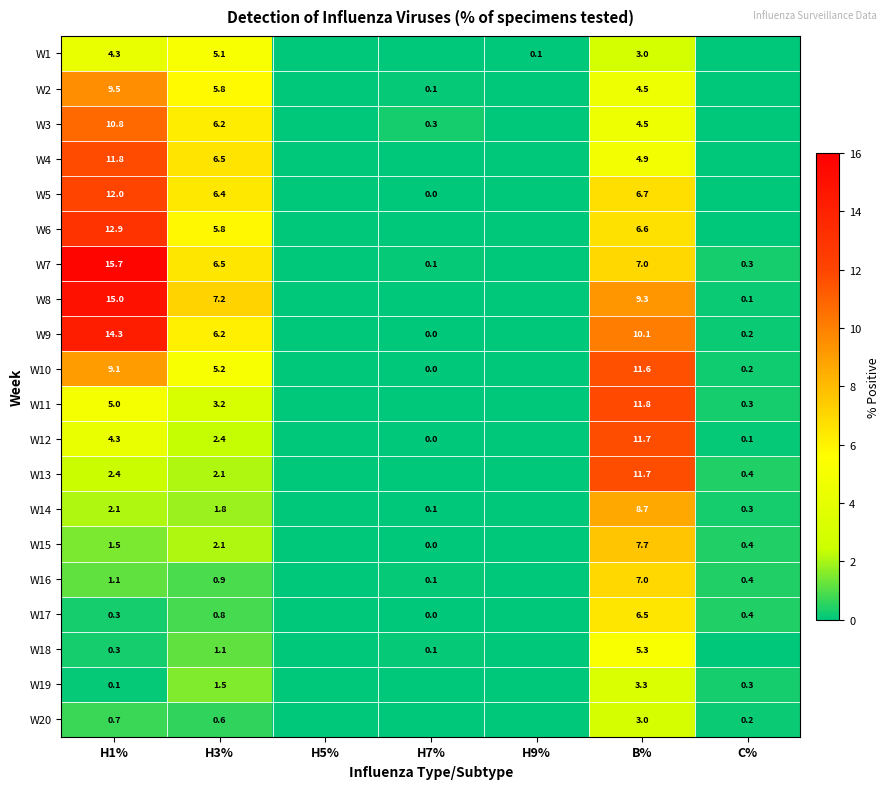

The W10 series shows 9.1 at H1%. True or false?

True